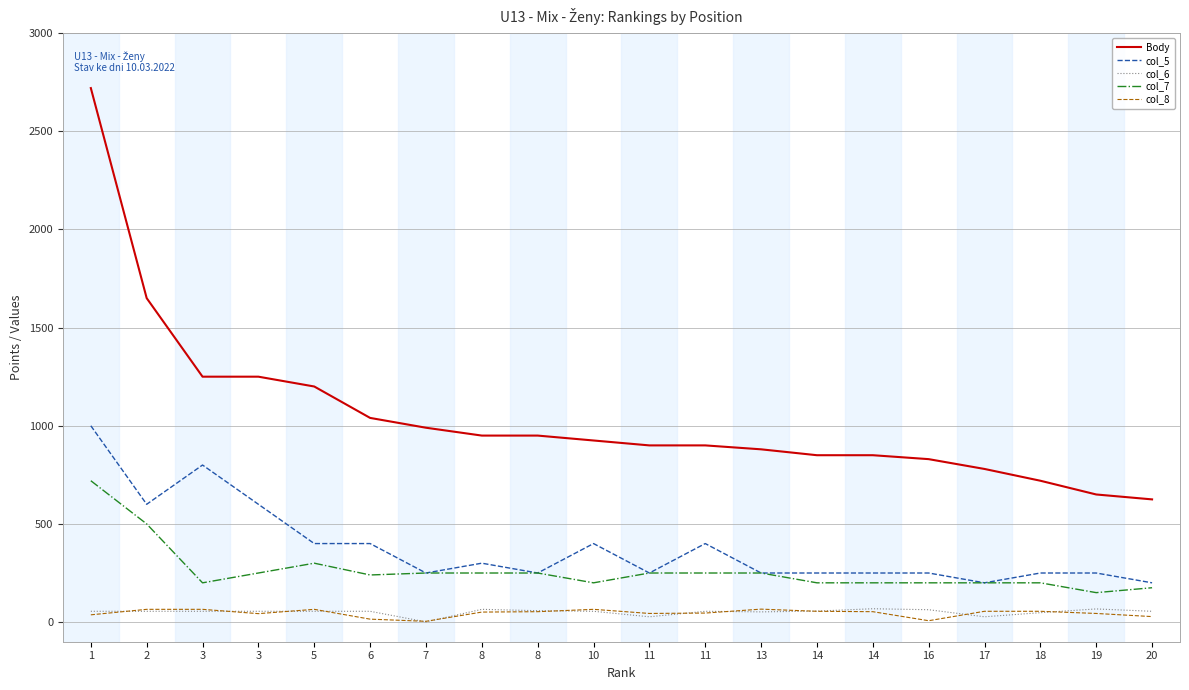

What is the value of the col_7 point at the 17th from the left?

200